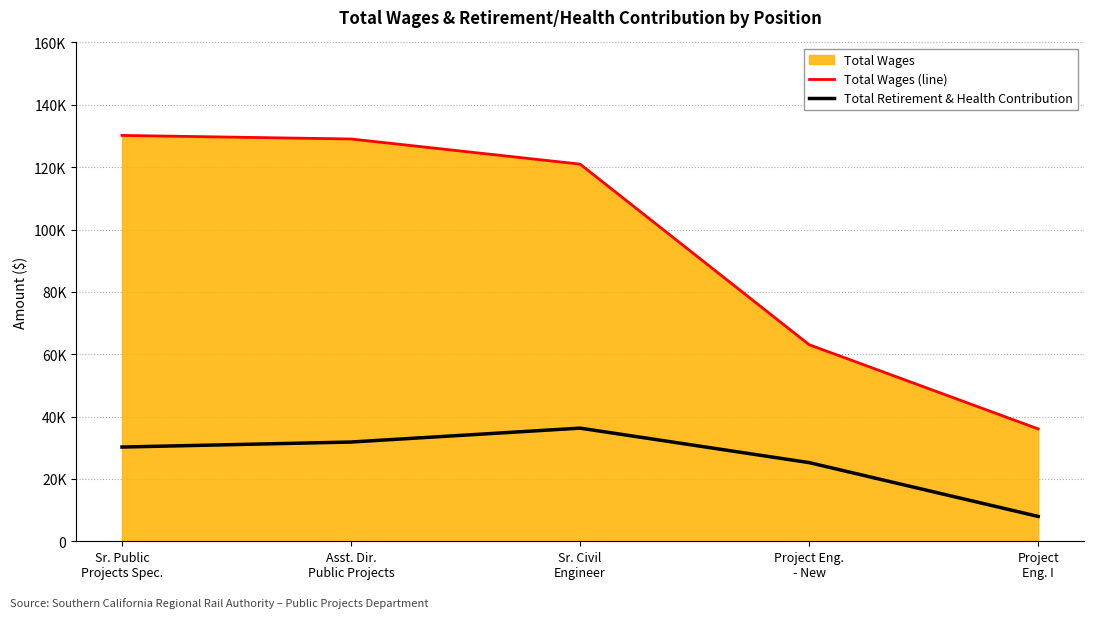

List the labels in order of Total Retirement & Health Contribution value, smallest first.

Project
Eng. I, Project Eng.
- New, Sr. Public
Projects Spec., Asst. Dir.
Public Projects, Sr. Civil
Engineer